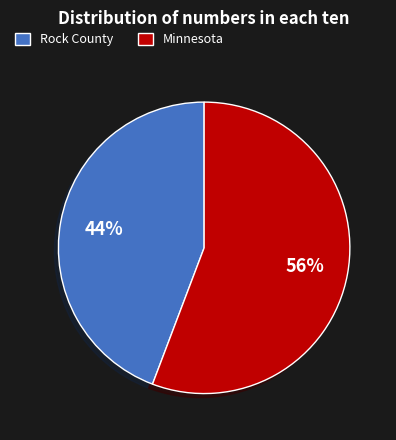

Is the sum of Rock County and Minnesota greater than half?

Yes